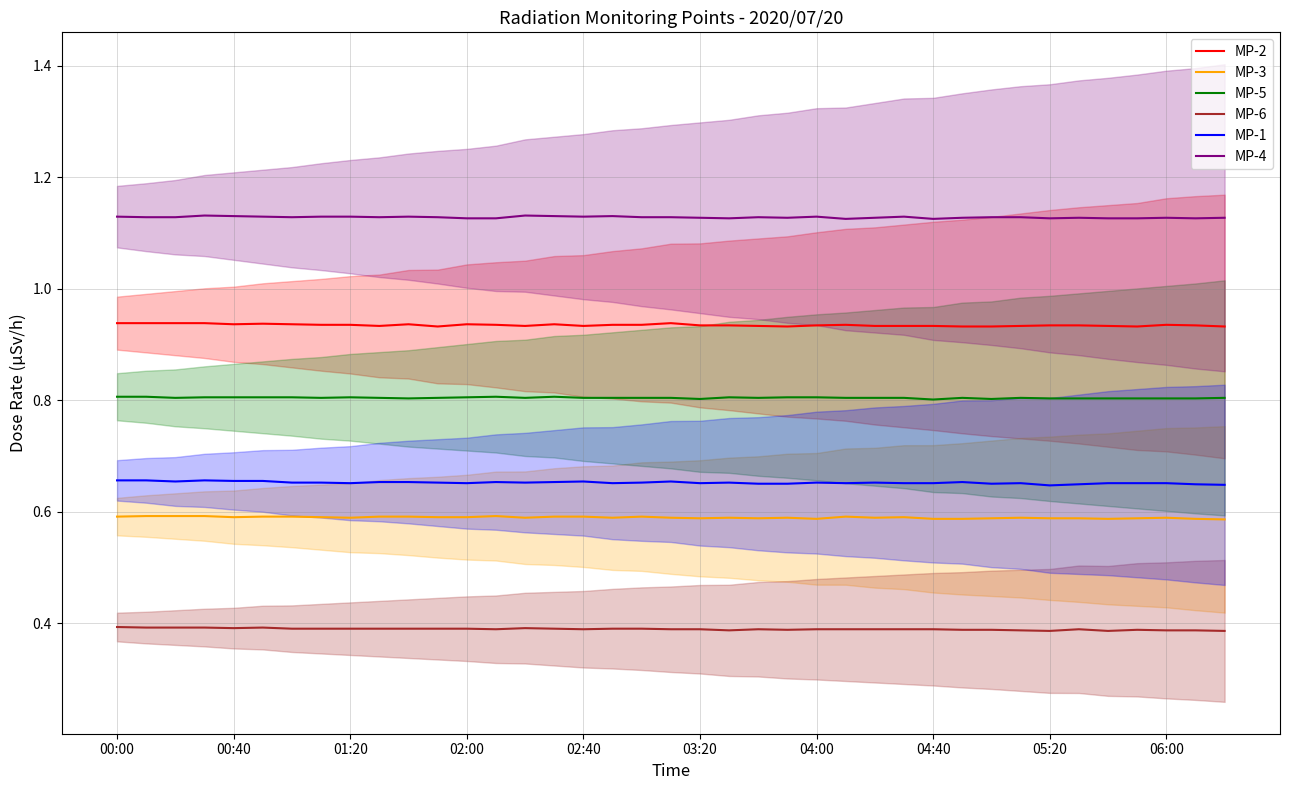

True or false: MP-1 and MP-4 cross at least once.

False